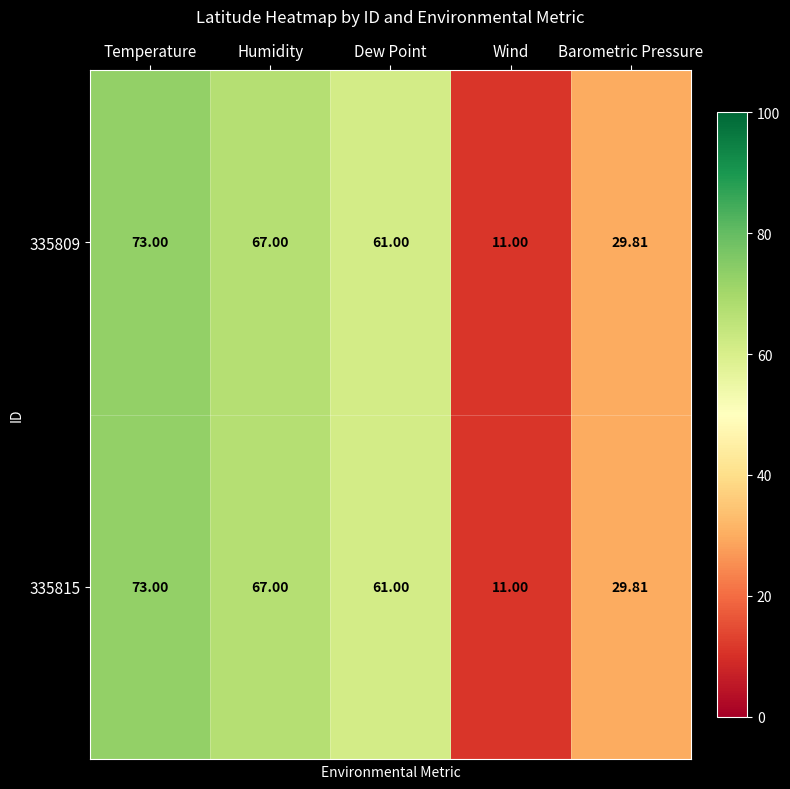

List the labels in order of 335815 value, smallest first.

Wind, Barometric Pressure, Dew Point, Humidity, Temperature